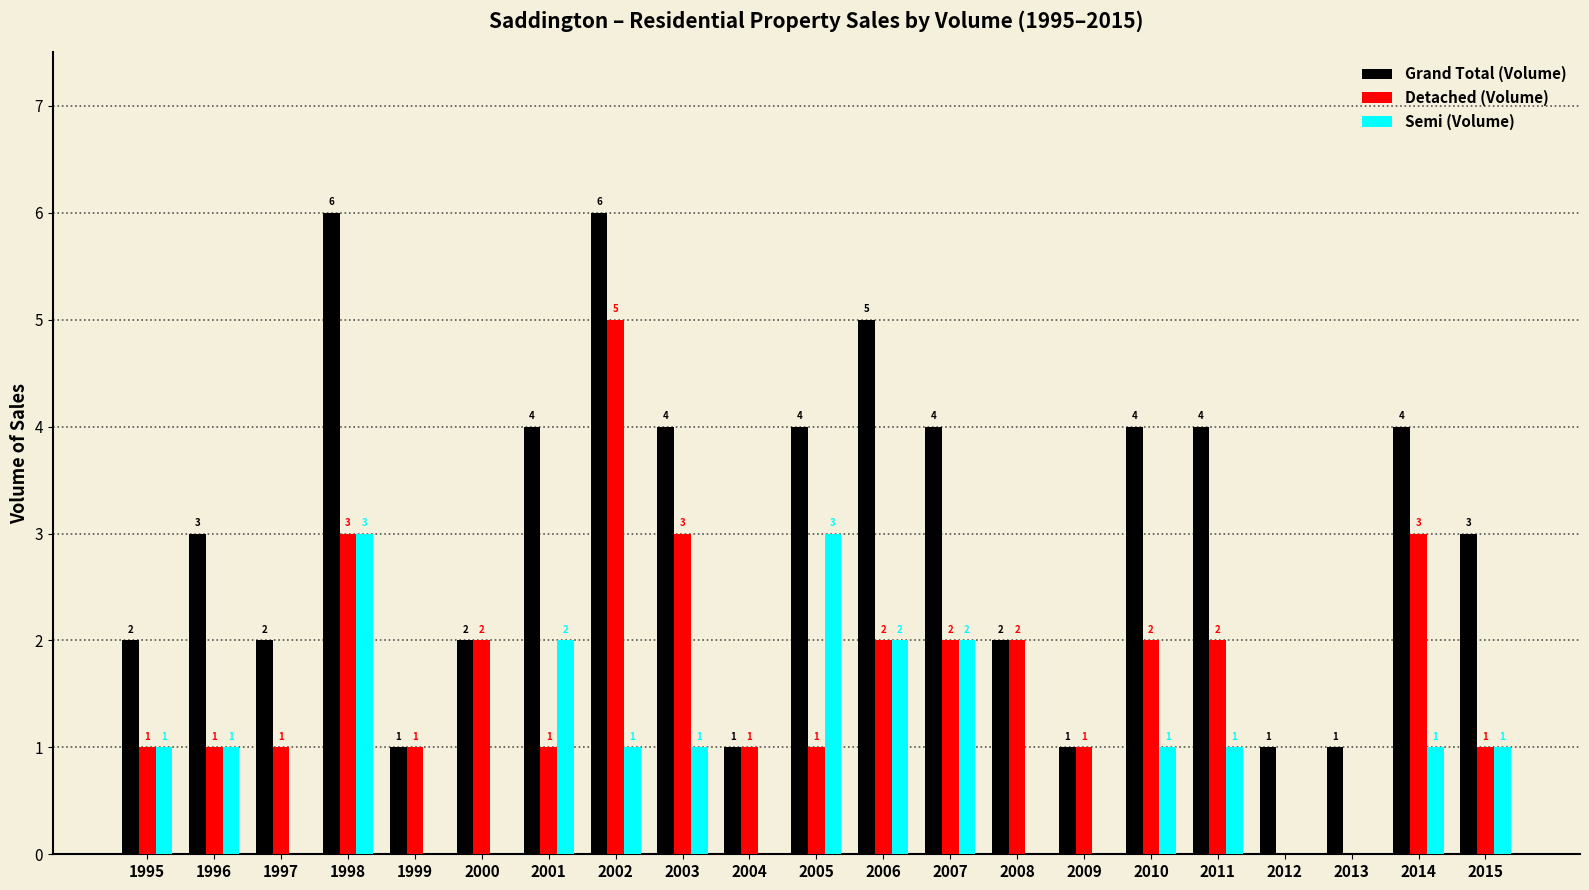

Is the value of Detached (Volume) at 2010 greater than the value of Grand Total (Volume) at 2009?

Yes